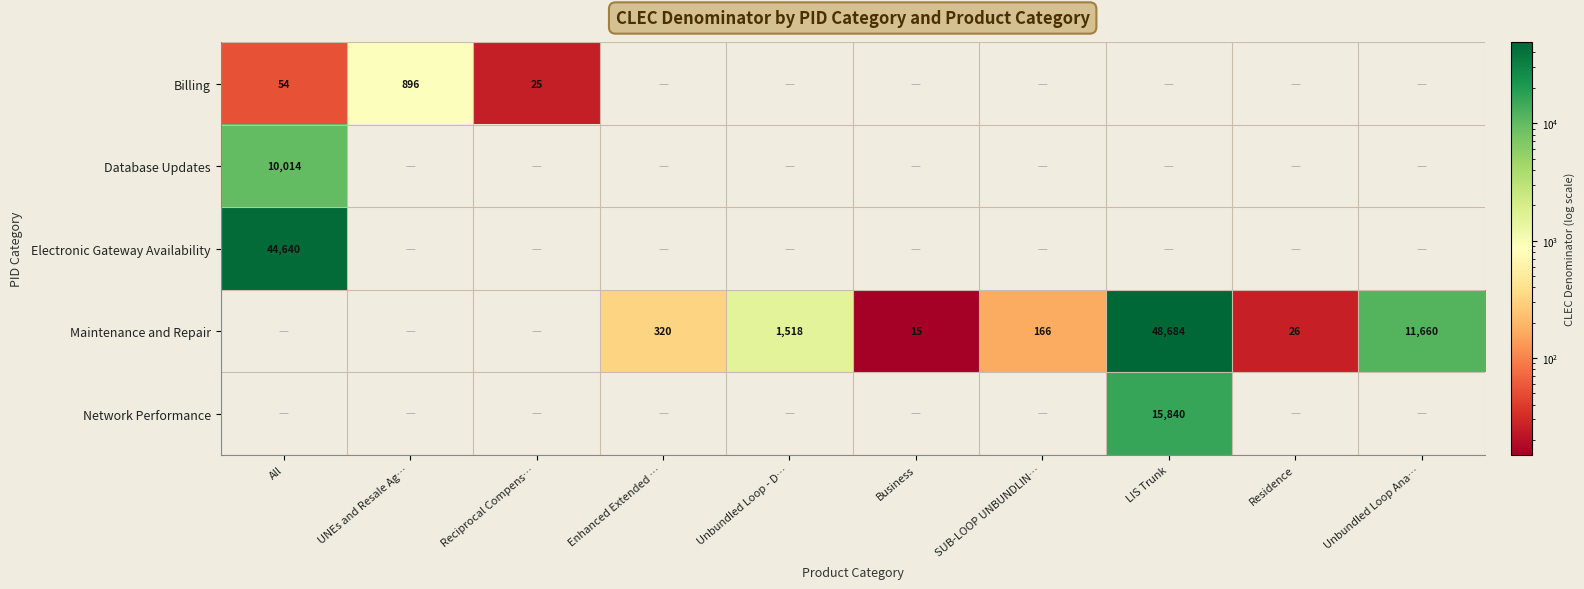

The Maintenance and Repair series shows 69 at SUB-LOOP UNBUNDLIN…. True or false?

False